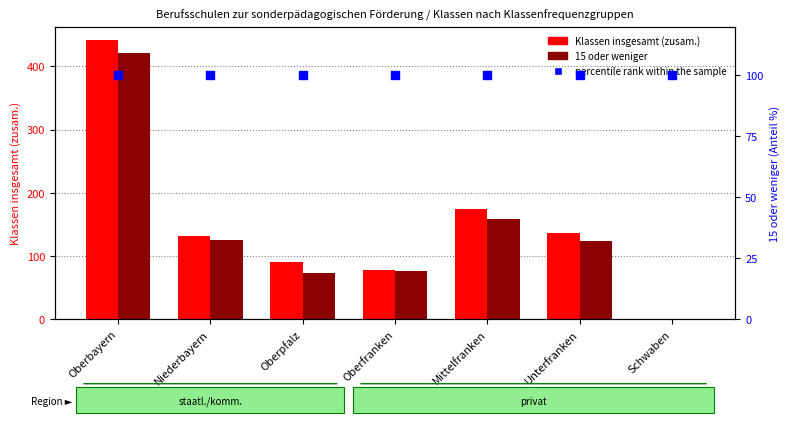

What are all the series names shown in the legend?

Klassen insgesamt (zusam.), 15 oder weniger, percentile rank within the sample